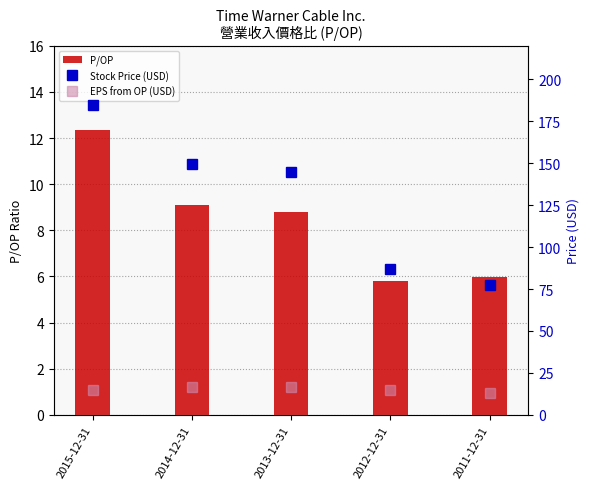

What is the difference between the second highest and second lowest values in the Stock Price (USD) series?

62.8